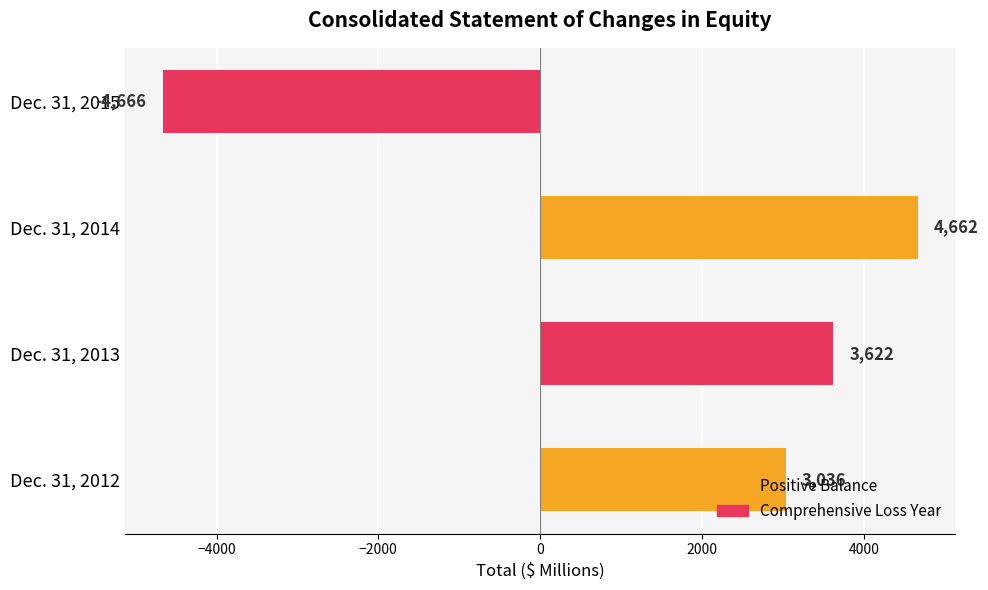

List the labels in order of value, largest first.

Dec. 31, 2014, Dec. 31, 2013, Dec. 31, 2012, Dec. 31, 2015